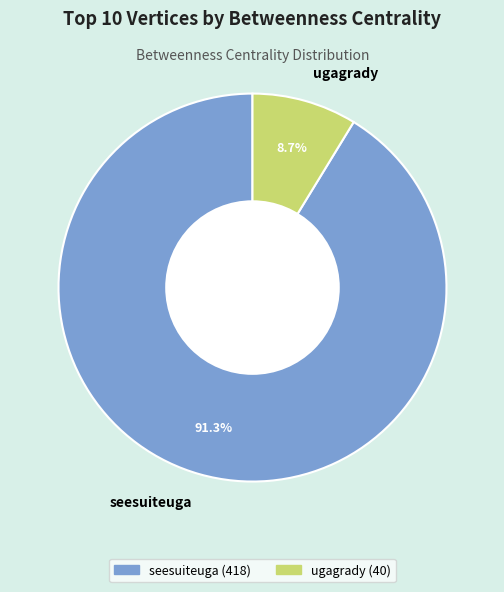

Which slice is the largest?

seesuiteuga